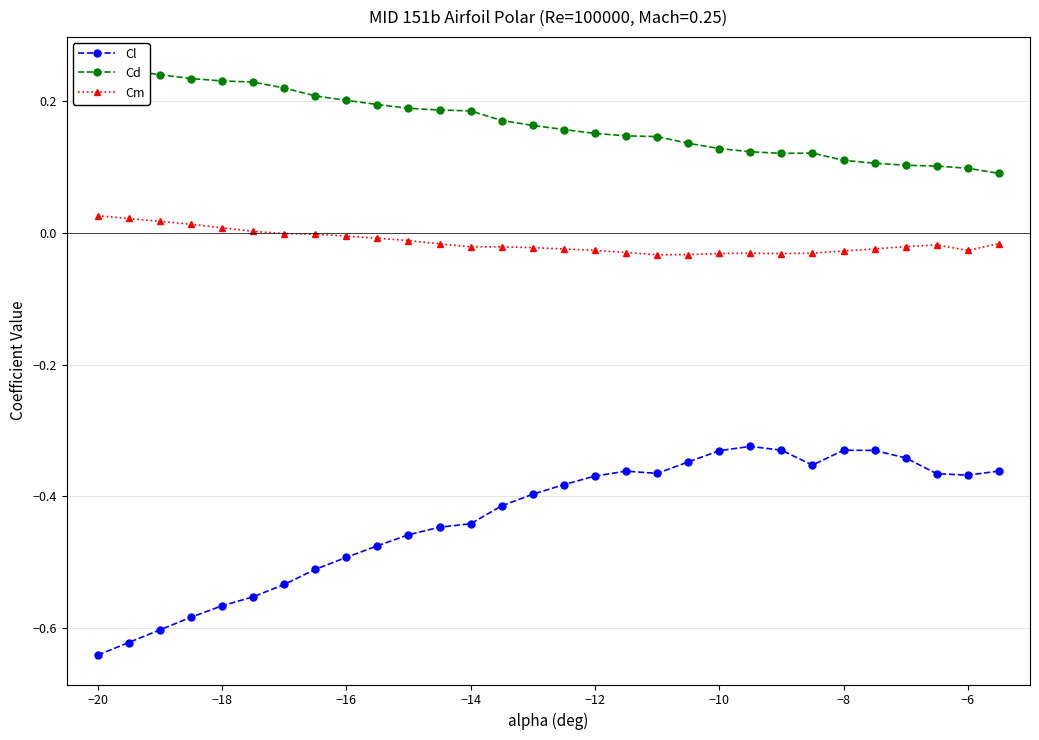

Does the chart display data point markers on the line(s)?

Yes